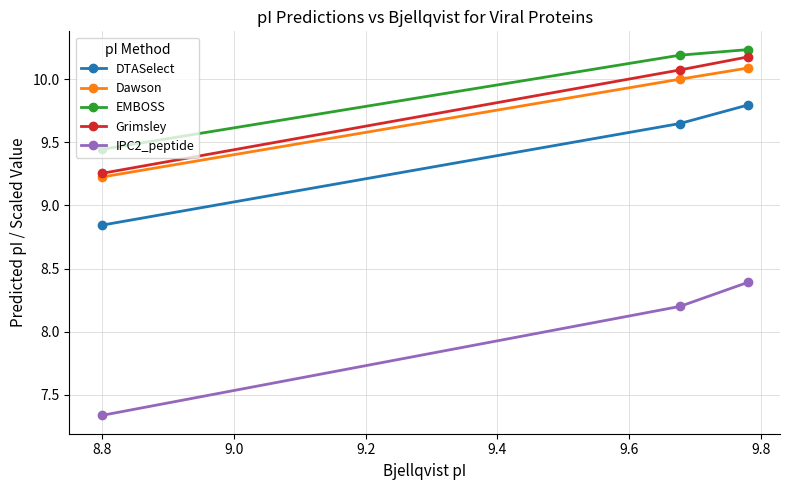

Which series has the widest spread of values?

IPC2_peptide